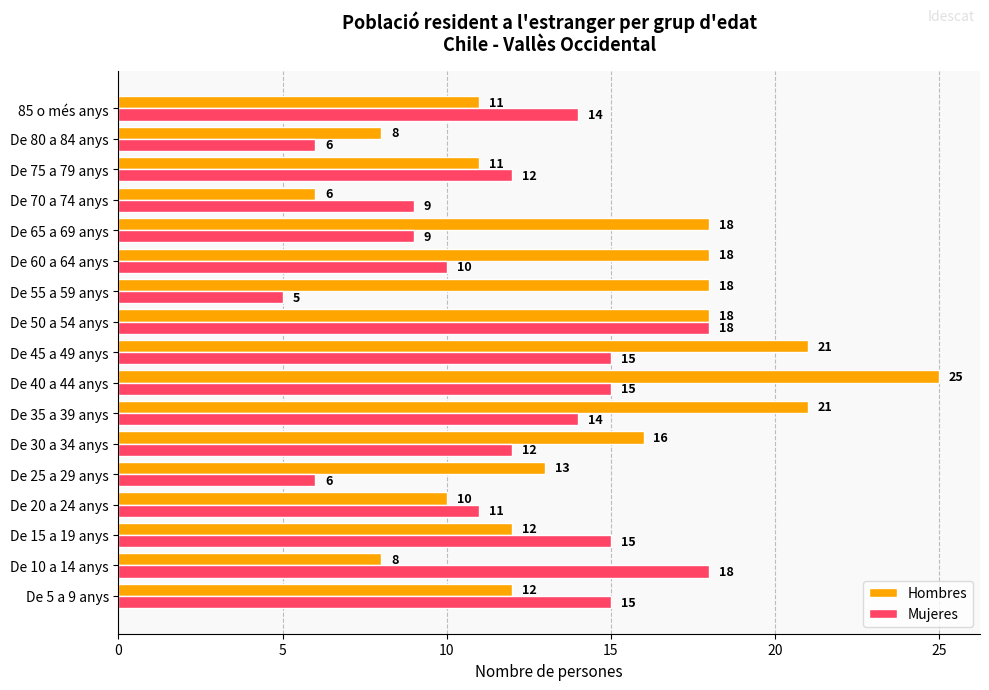

Which category has the lowest value in the Mujeres series?

De 55 a 59 anys